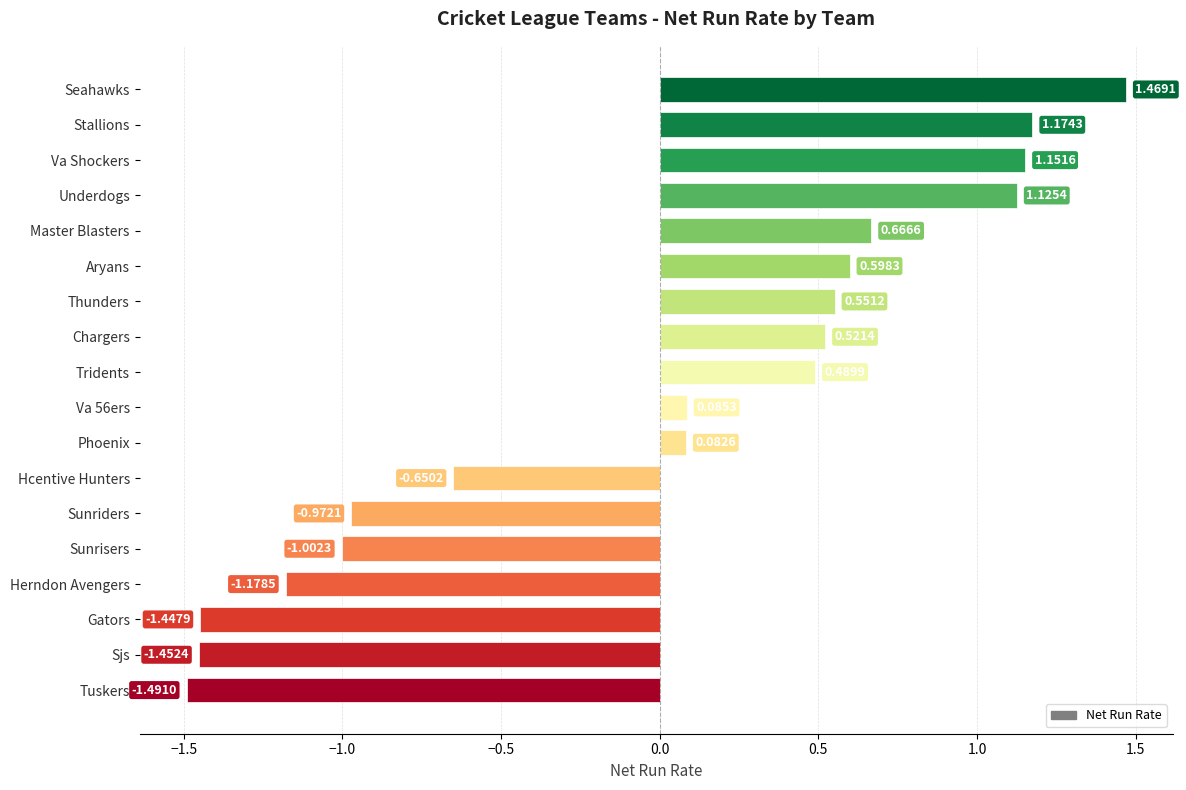

How many data points are above 0?

11